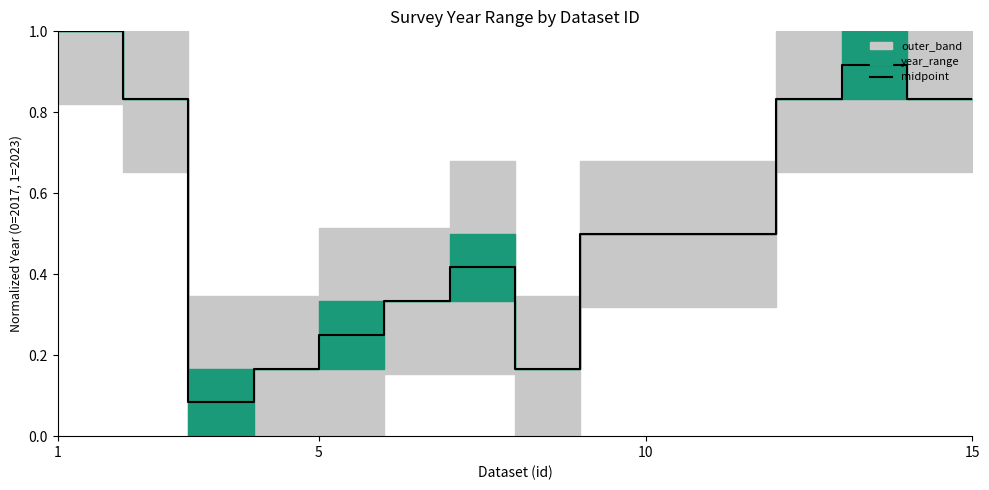

Reading left to right, extract all data points from this chart.

1.0	0.8	0.1	0.2	0.2	0.3	0.4	0.2	0.5	0.5	0.5	0.8	0.9	0.8	0.8